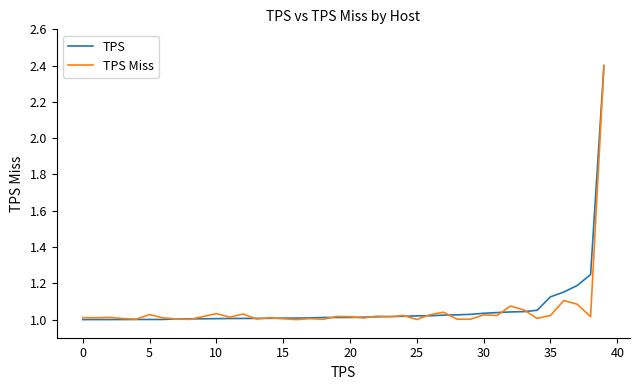

What is the maximum value for TPS?

2.4